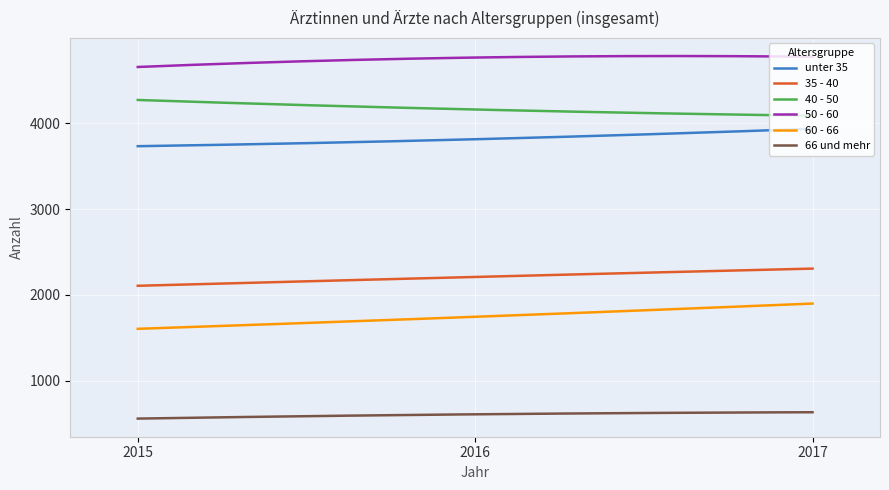

At how many categories does at least one series exceed 2769?

300